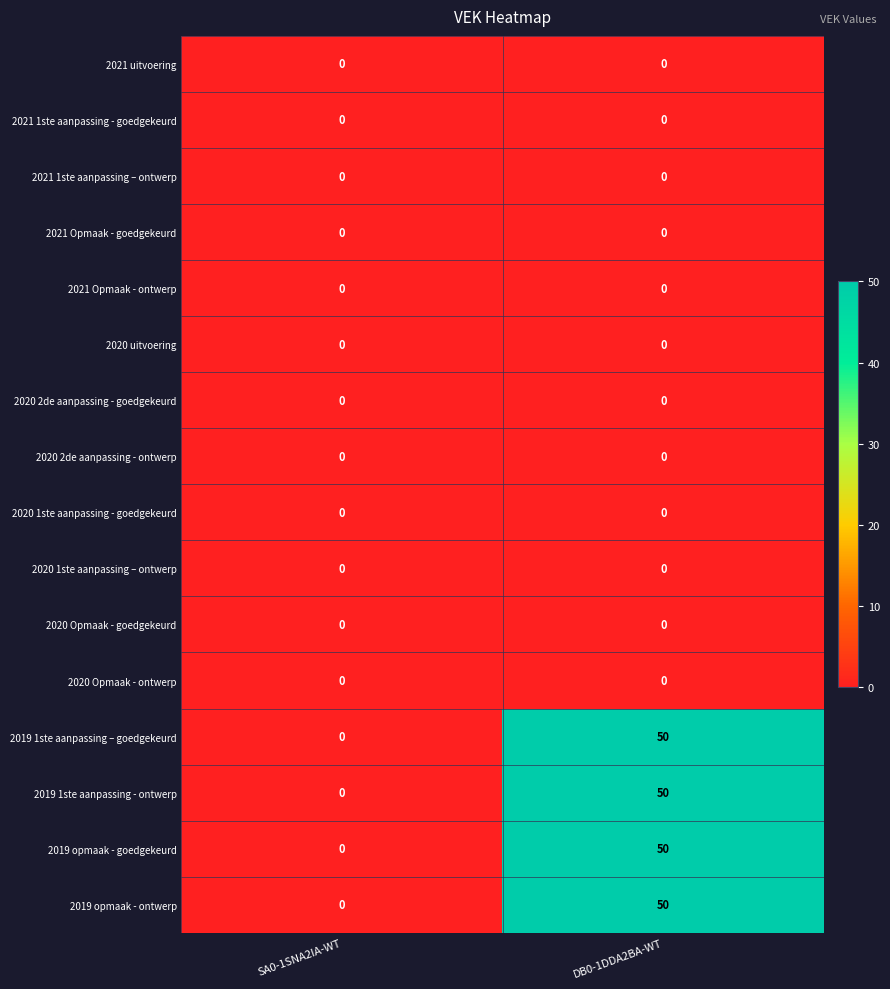

The value of 2019 1ste aanpassing - ontwerp at DB0-1DDA2BA-WT is 29. True or false?

False